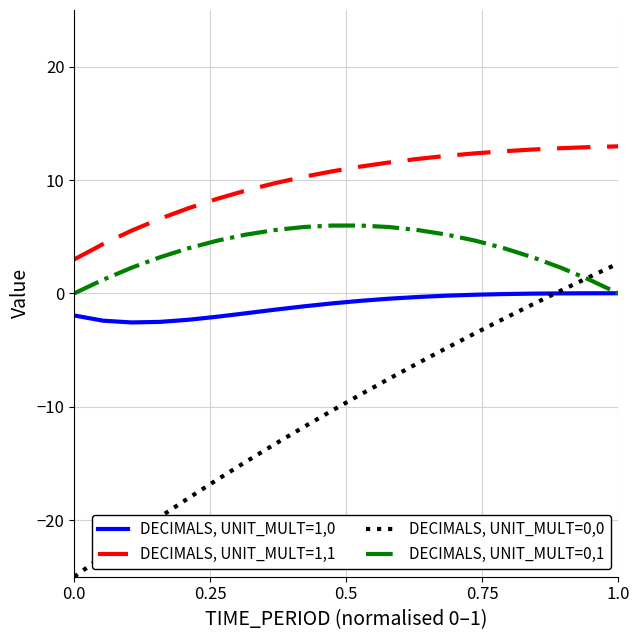

What is the lowest value of the DECIMALS, UNIT_MULT=1,1 series?

3.0